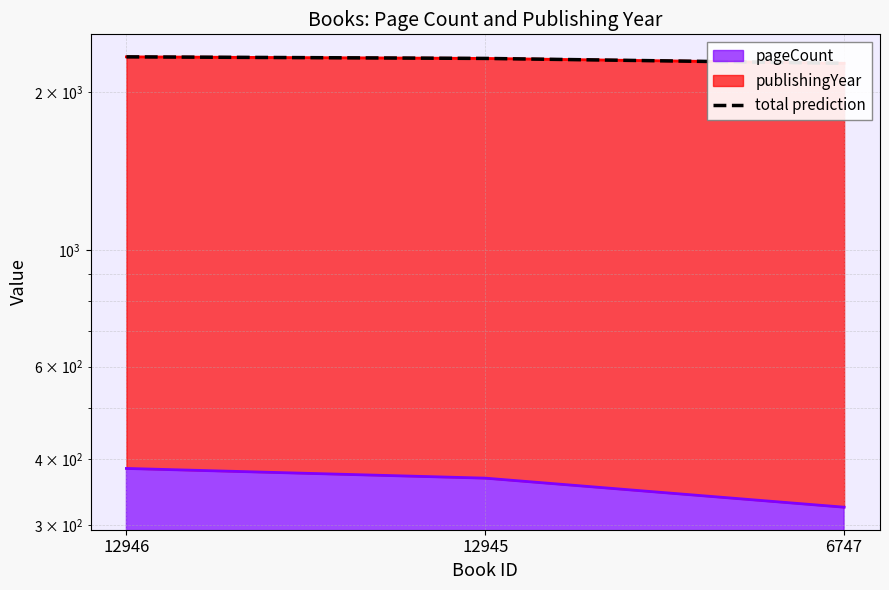

List the labels in order of value, largest first.

12946, 12945, 6747